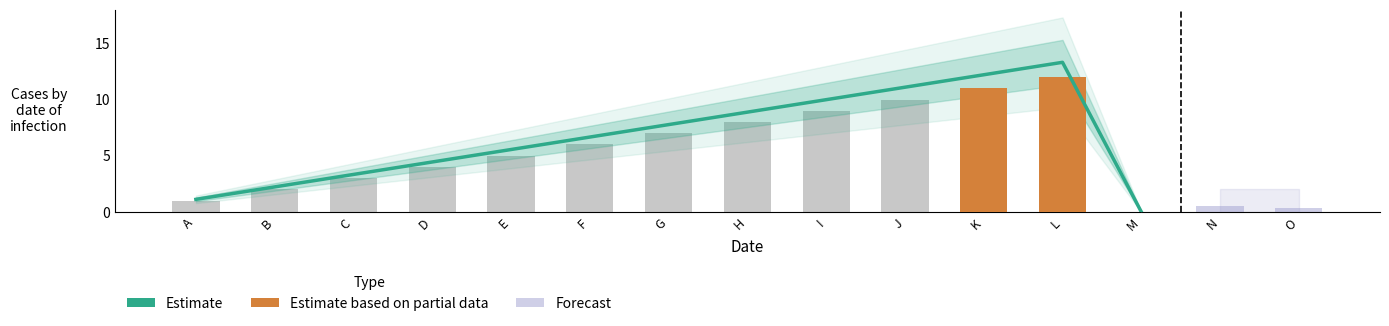

True or false: col_1 has a value of 1.2 at E.

False